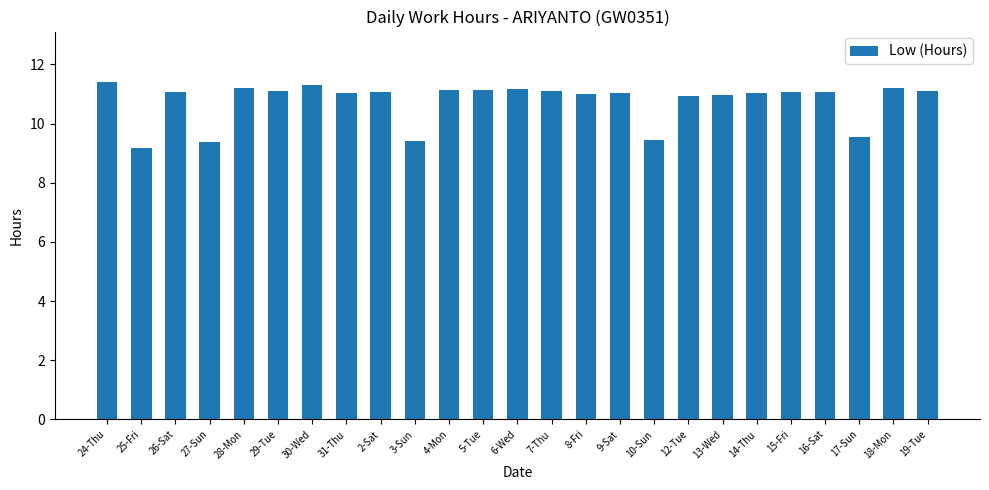

What position from the left is 24-Thu?

1